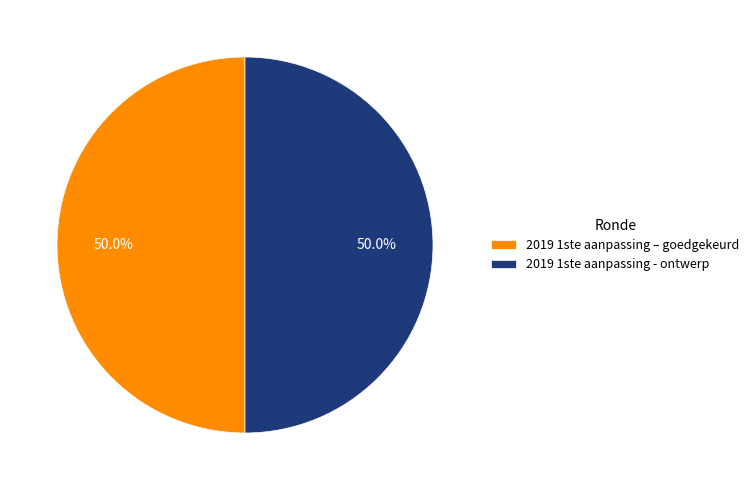

What is the total percentage of 2019 1ste aanpassing - ontwerp and 2019 1ste aanpassing – goedgekeurd?

100.0%